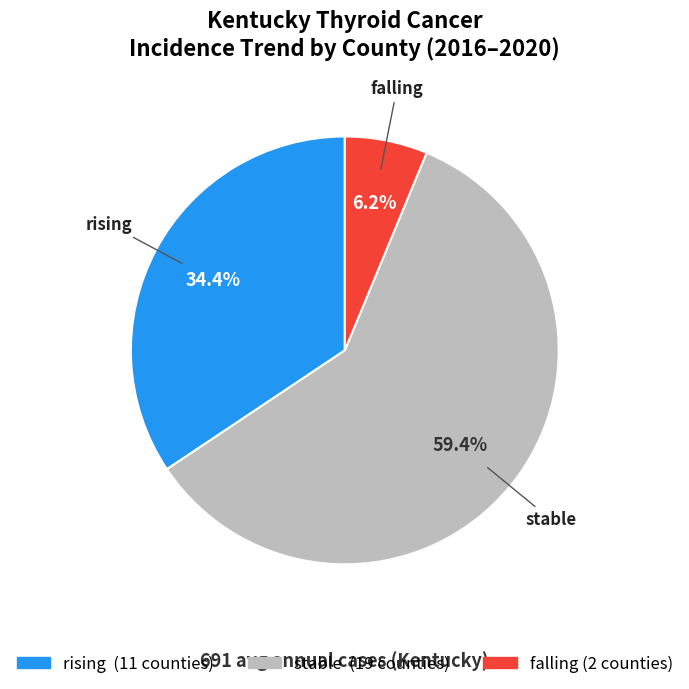

True or false: falling accounts for 1% of the total.

False